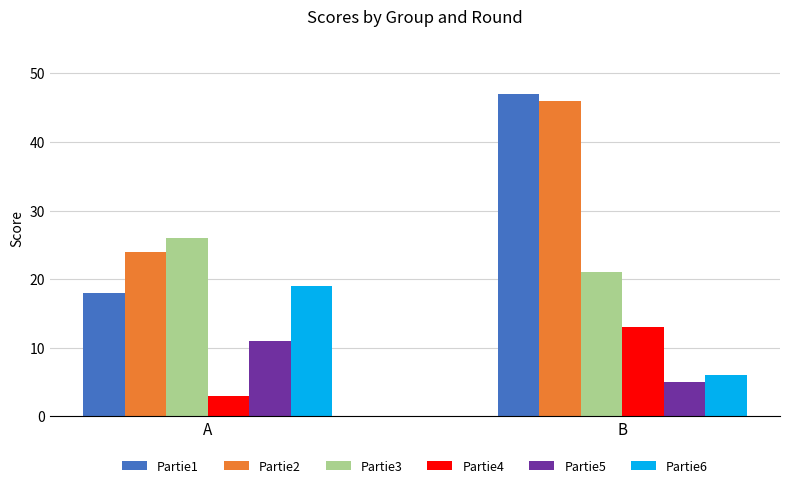

What is the total value across all series at B?

138